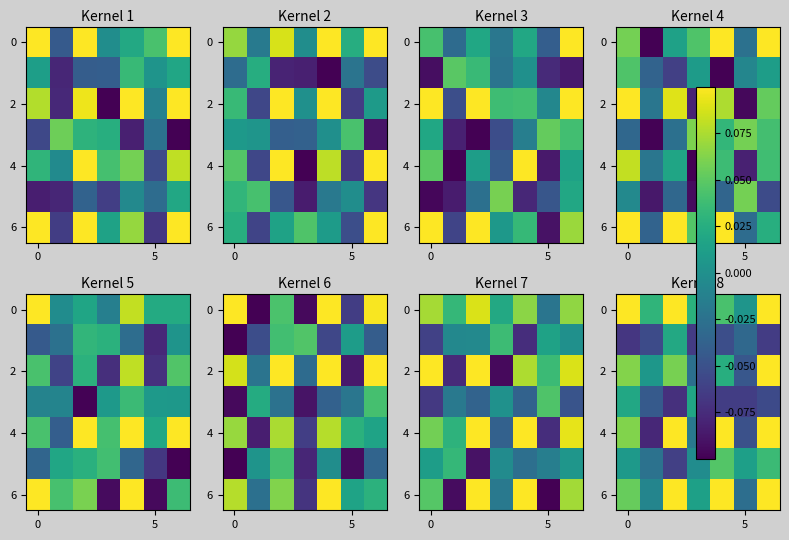

Which has a higher value, 5 or 3?

5